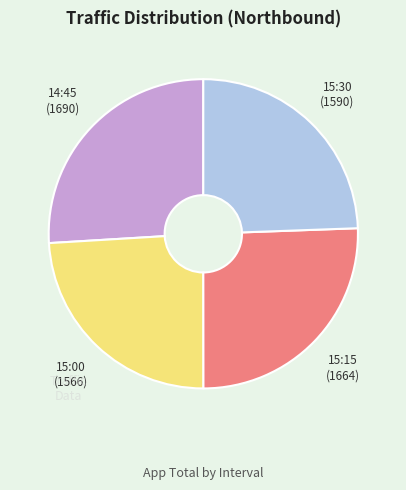

Does any single category account for the majority?

No